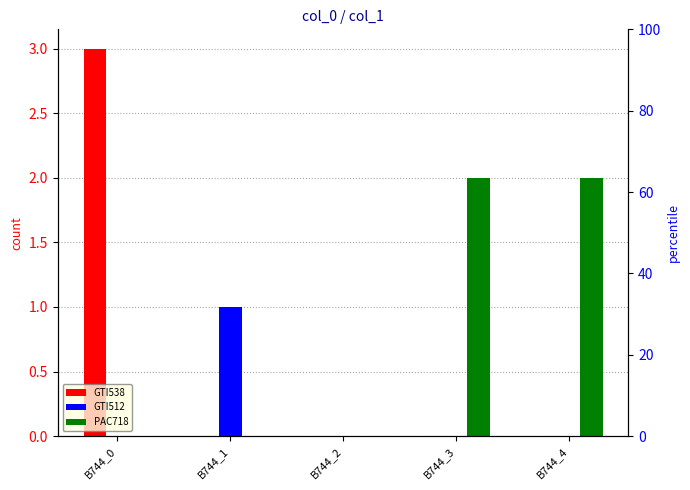

What is the average value of the GTI538 series?

1